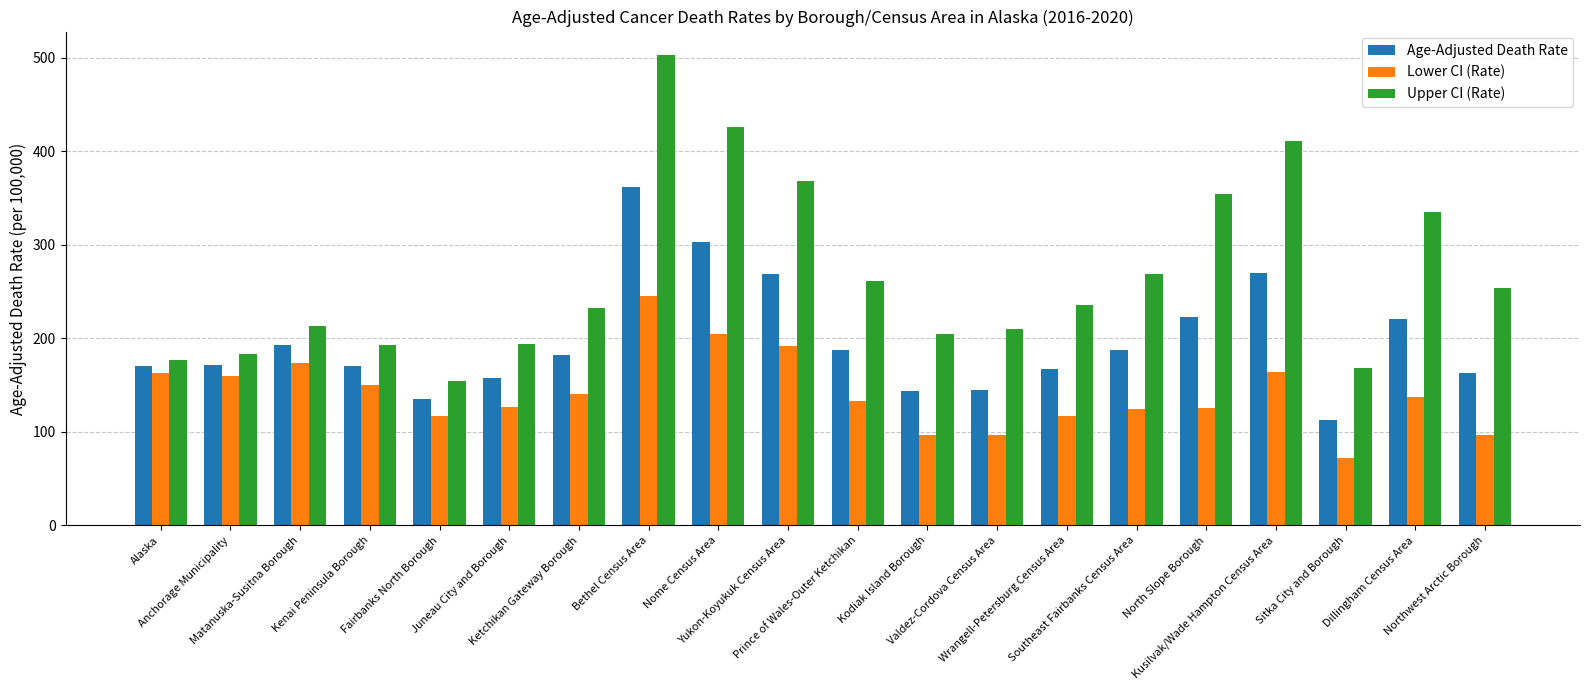

What is the sum of all Lower CI (Rate) values?

2835.2